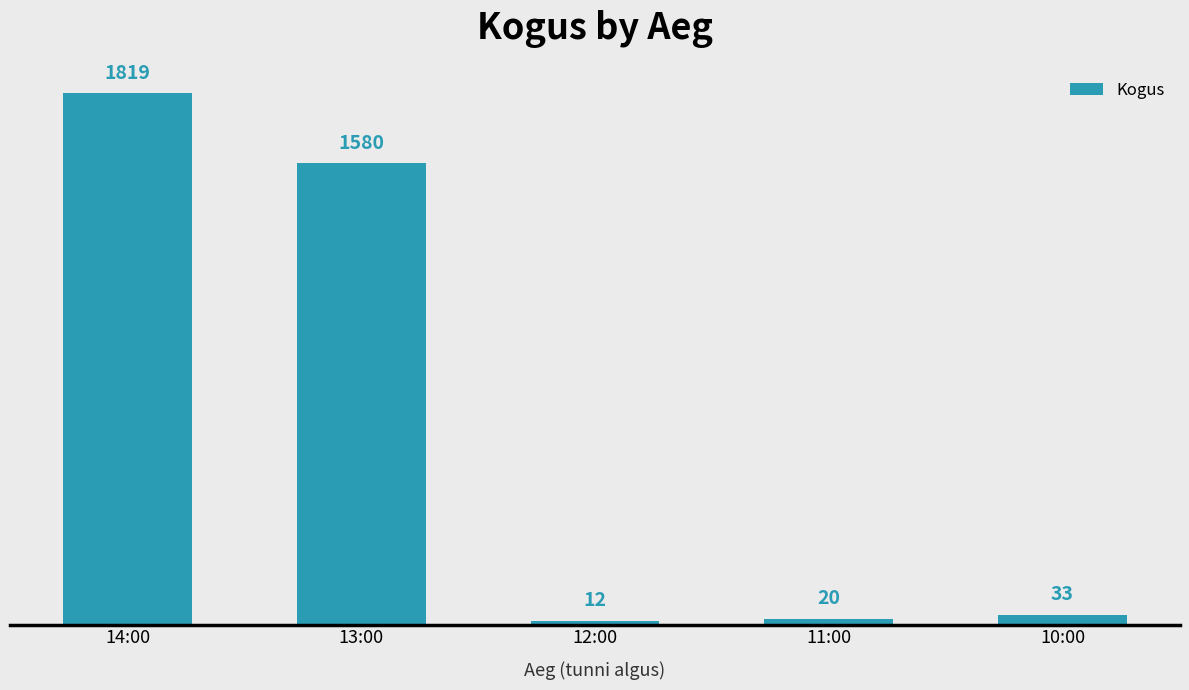

At which label does the data first exceed 33?

14:00